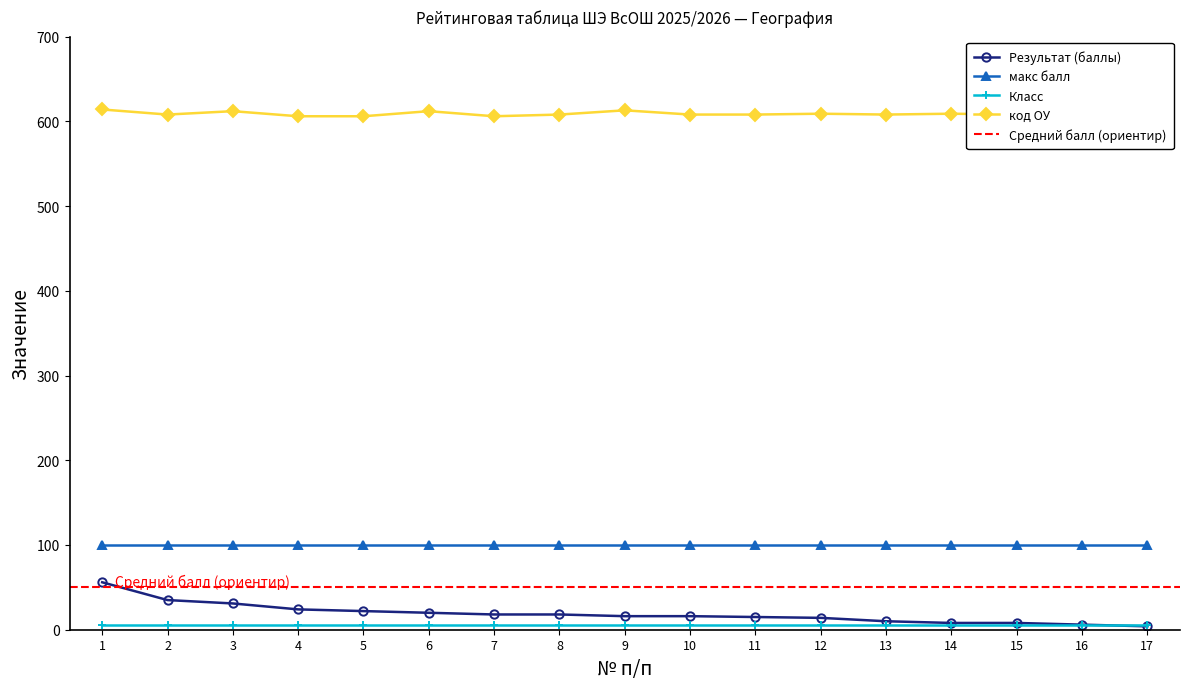

True or false: код ОУ has more than 0 interior local peaks.

True